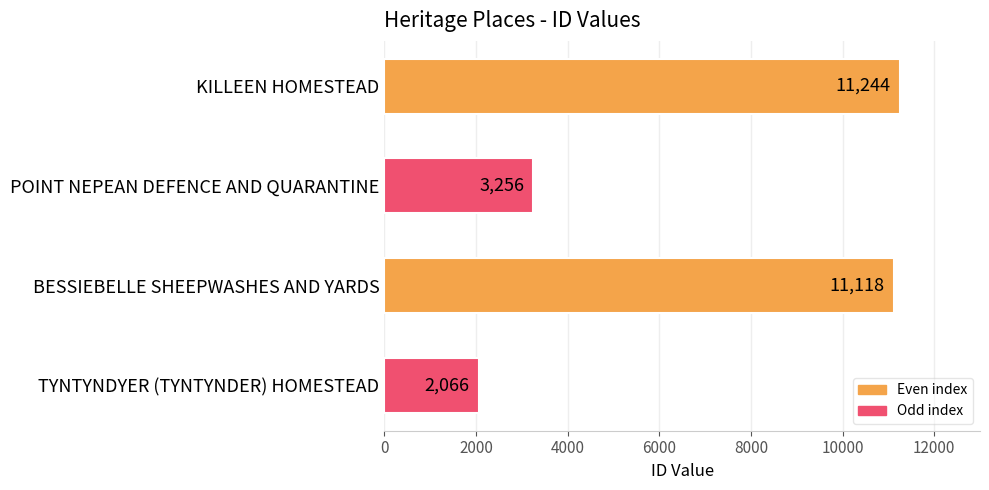

Rank the categories by value from lowest to highest.

TYNTYNDYER (TYNTYNDER) HOMESTEAD, POINT NEPEAN DEFENCE AND QUARANTINE, BESSIEBELLE SHEEPWASHES AND YARDS, KILLEEN HOMESTEAD